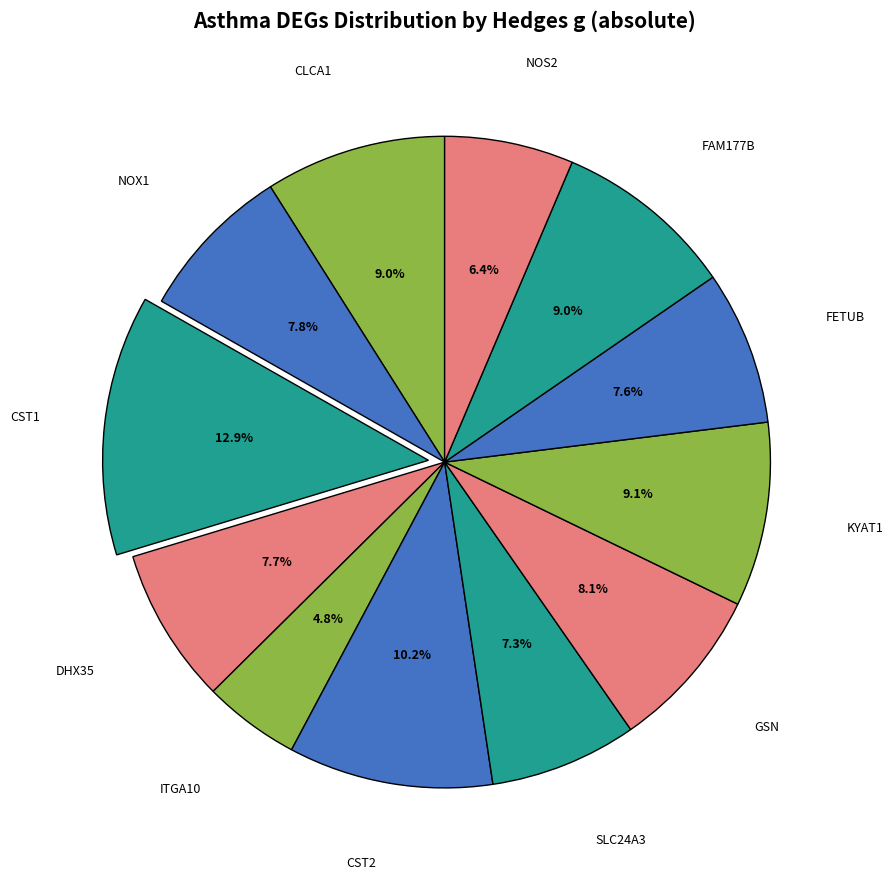

To the nearest percent, what portion does GSN represent?

8%